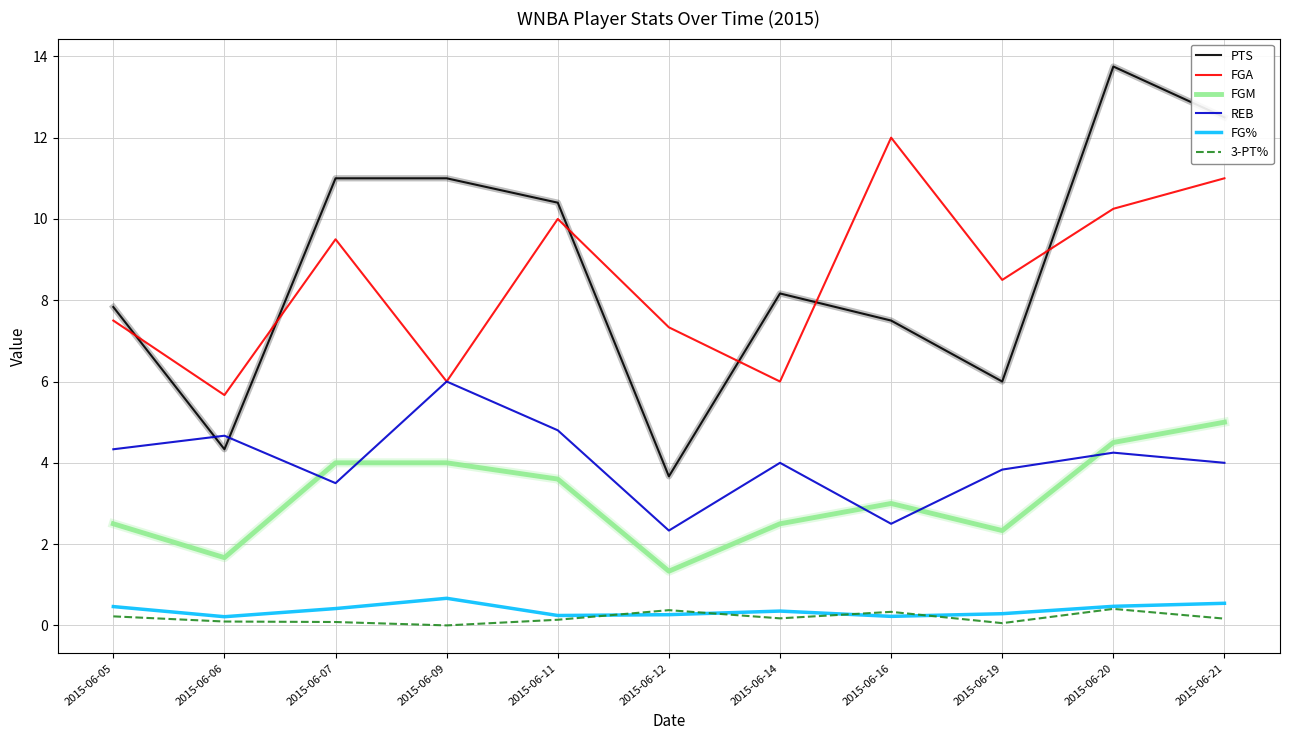

What is the average value of the FGA series?

8.5